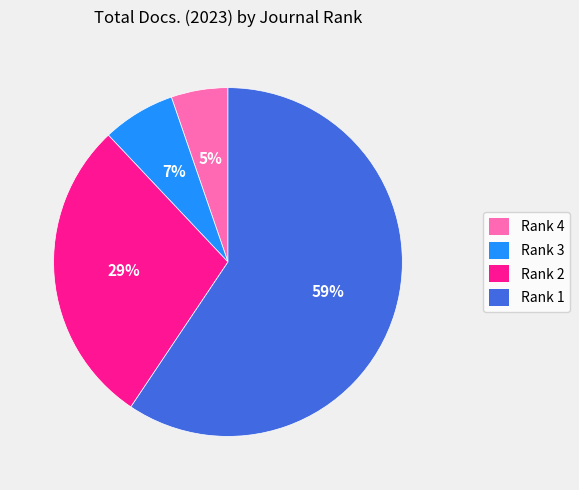

Between Rank 1 and Rank 4, which is larger?

Rank 1